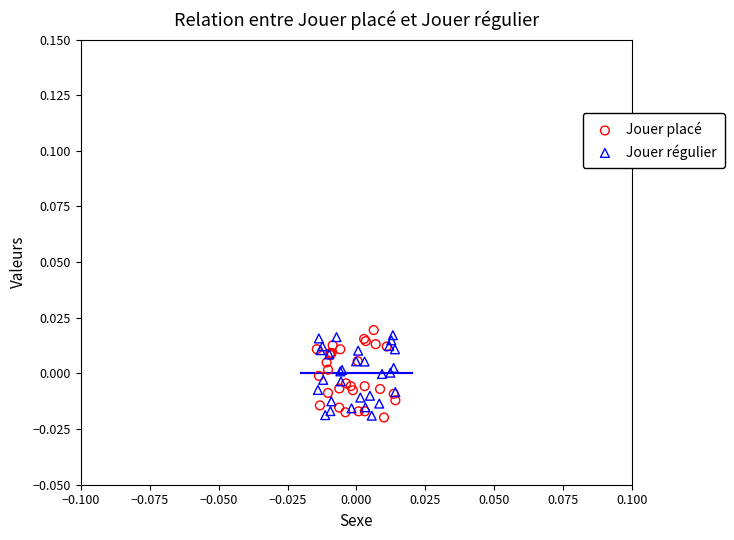

What are all the series names shown in the legend?

Jouer placé, Jouer régulier